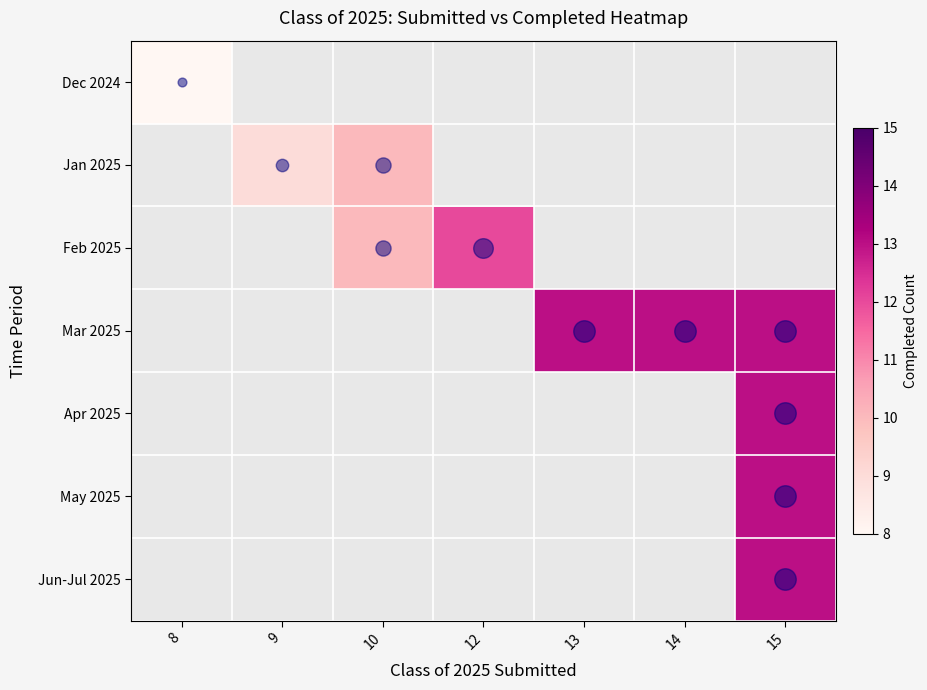

At which category does the chart reach its minimum across all series?

9